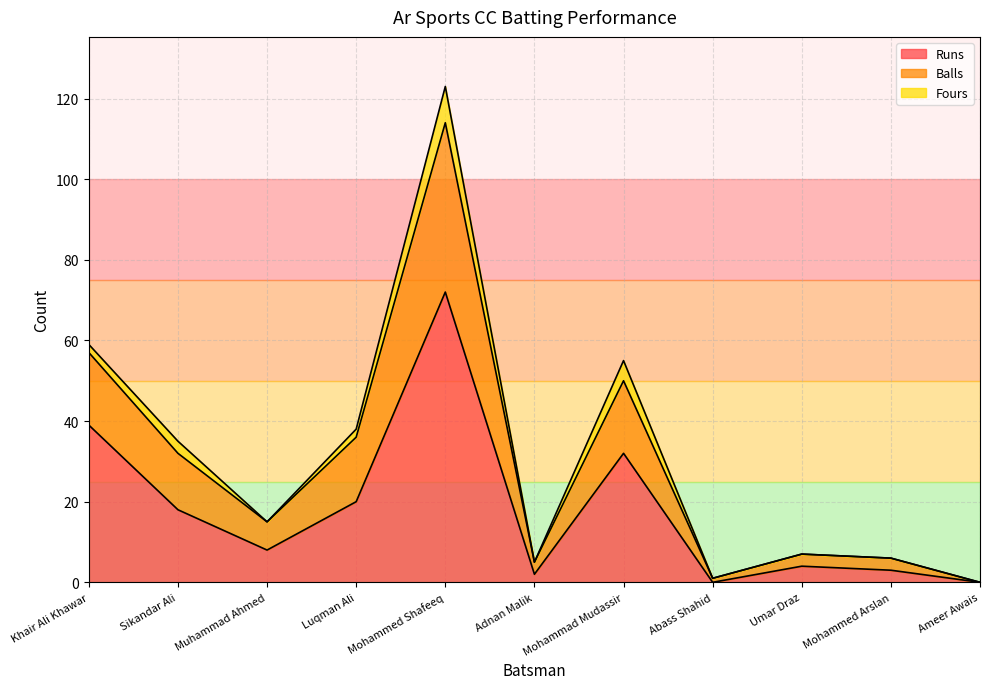

Does the chart display data point markers on the line(s)?

No